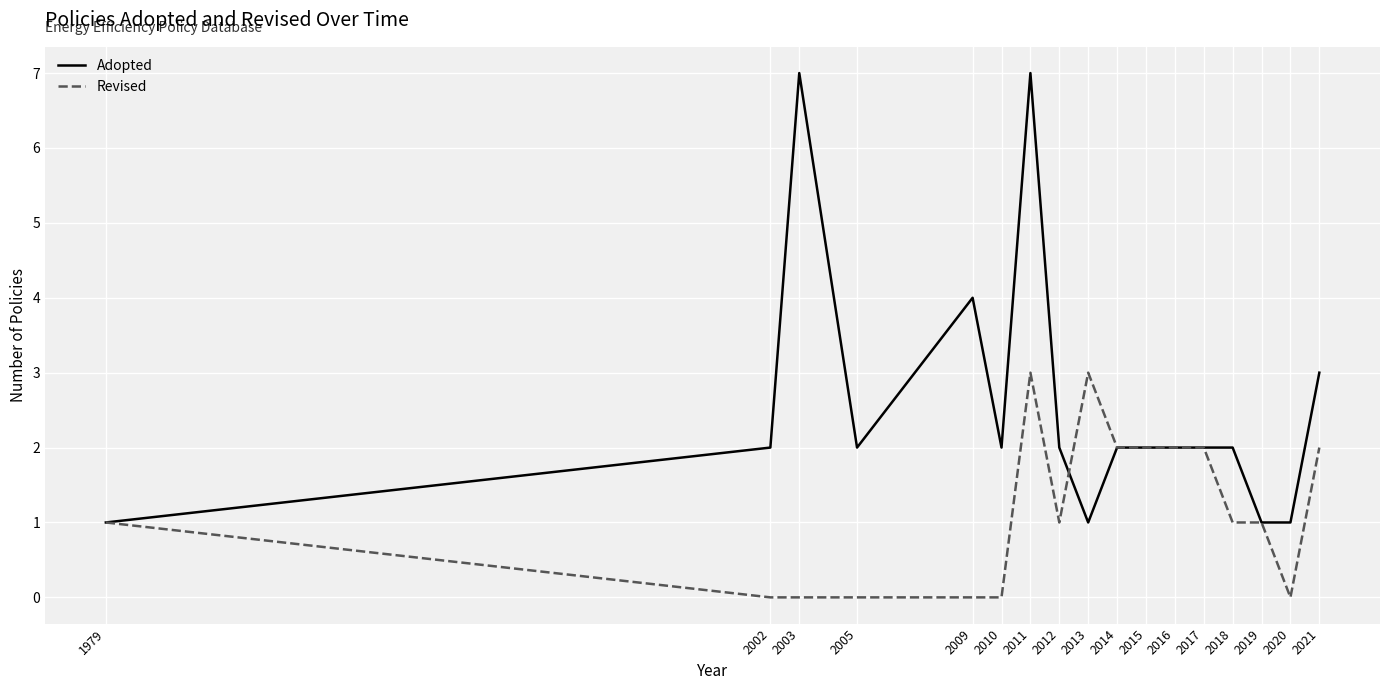

What is the greatest value displayed?

7